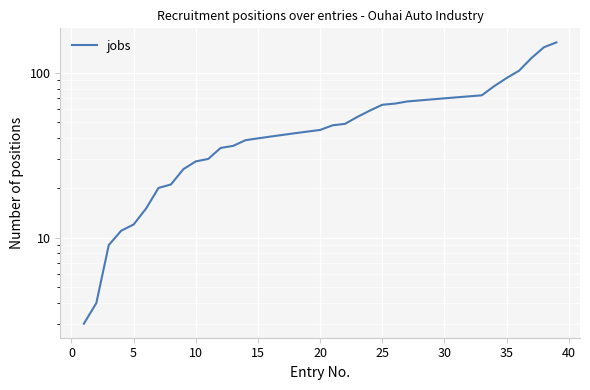

What is the average value?

53